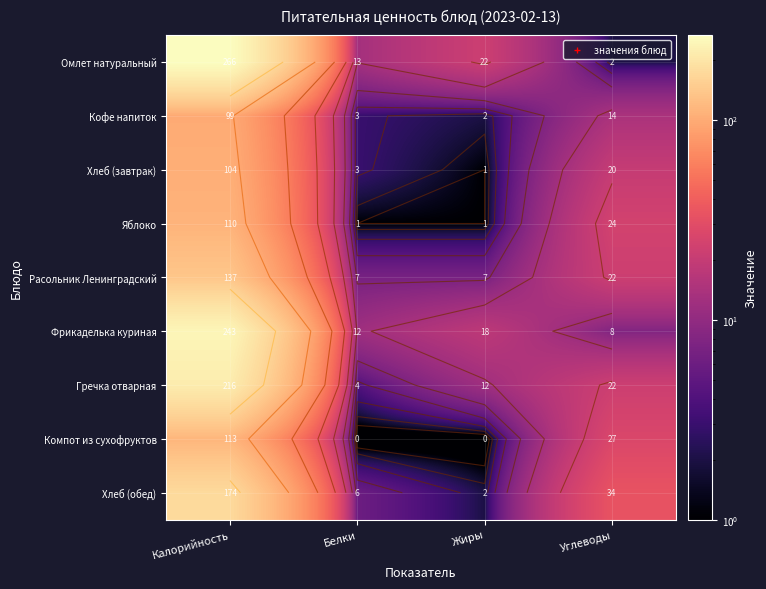

Rank the series by their maximum value, from lowest to highest.

Кофе напиток, Хлеб (завтрак), Яблоко, Компот из сухофруктов, Расольник Ленинградский, Хлеб (обед), Гречка отварная, Фрикаделька куриная, Омлет натуральный